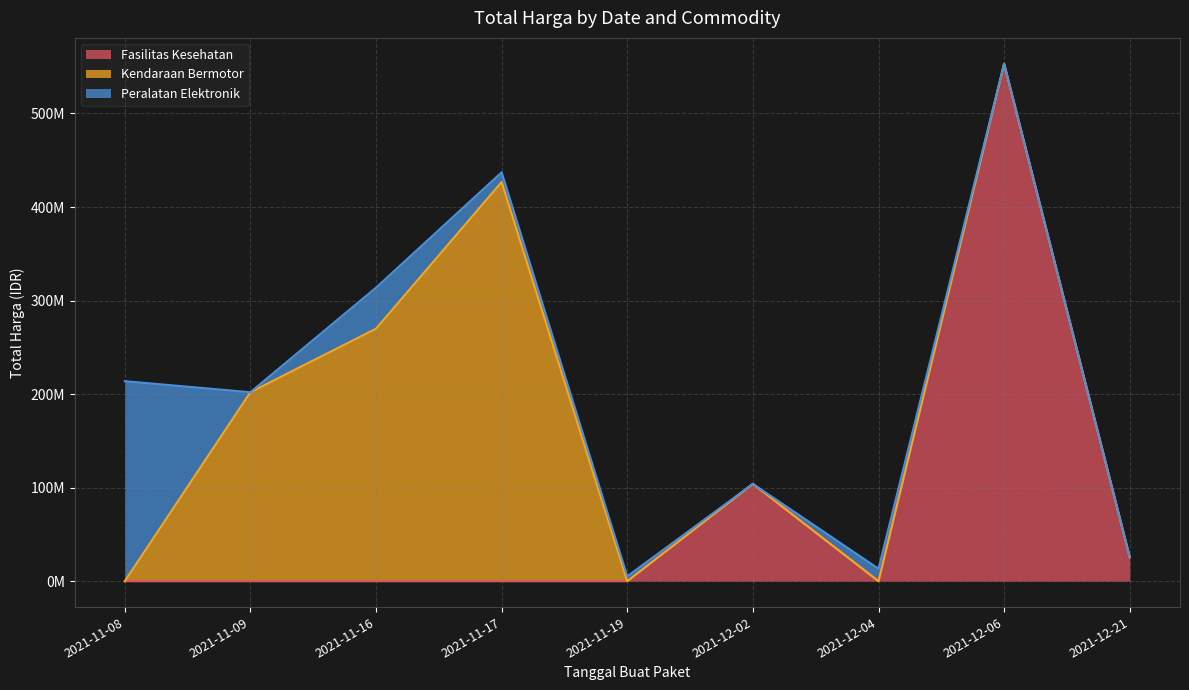

What is the sum of all values?

1868097917